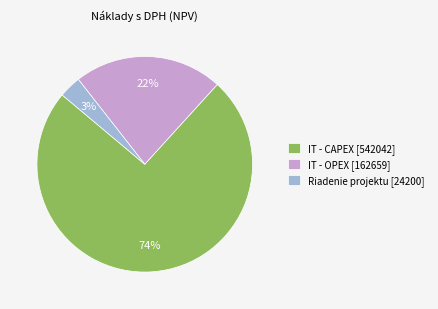

Rank the categories by value from lowest to highest.

Riadenie projektu [24200], IT - OPEX [162659], IT - CAPEX [542042]